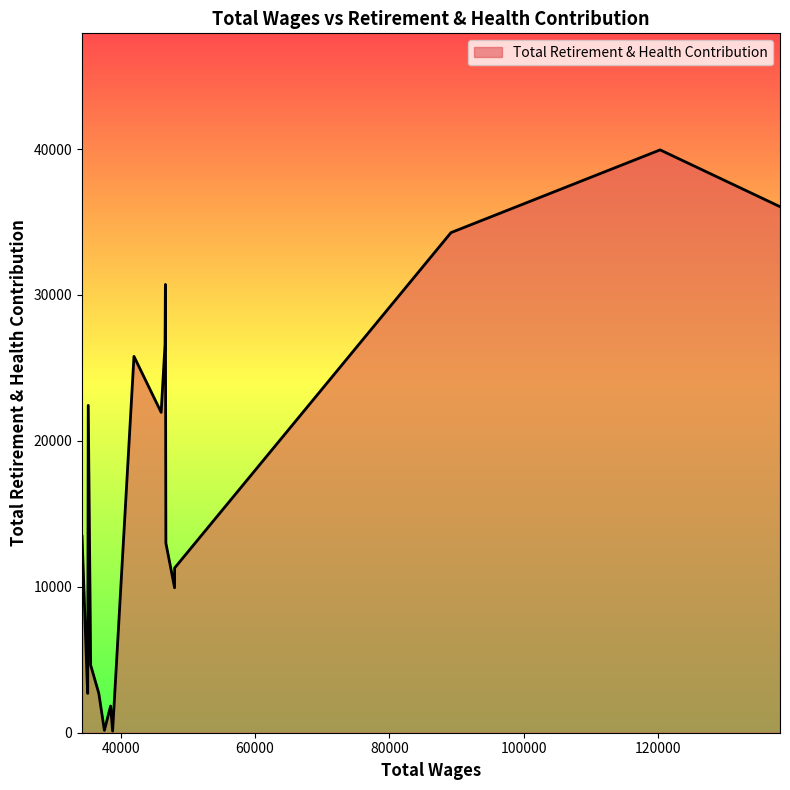

List the labels in order of value, largest first.

1, 0, 2, 7, 8, 10, 16, 9, 19, 6, 3, 5, 4, 15, 18, 14, 17, 12, 13, 11